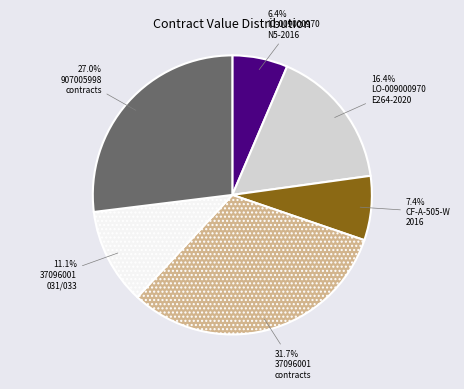

Is there any slice that represents more than half of the pie?

No